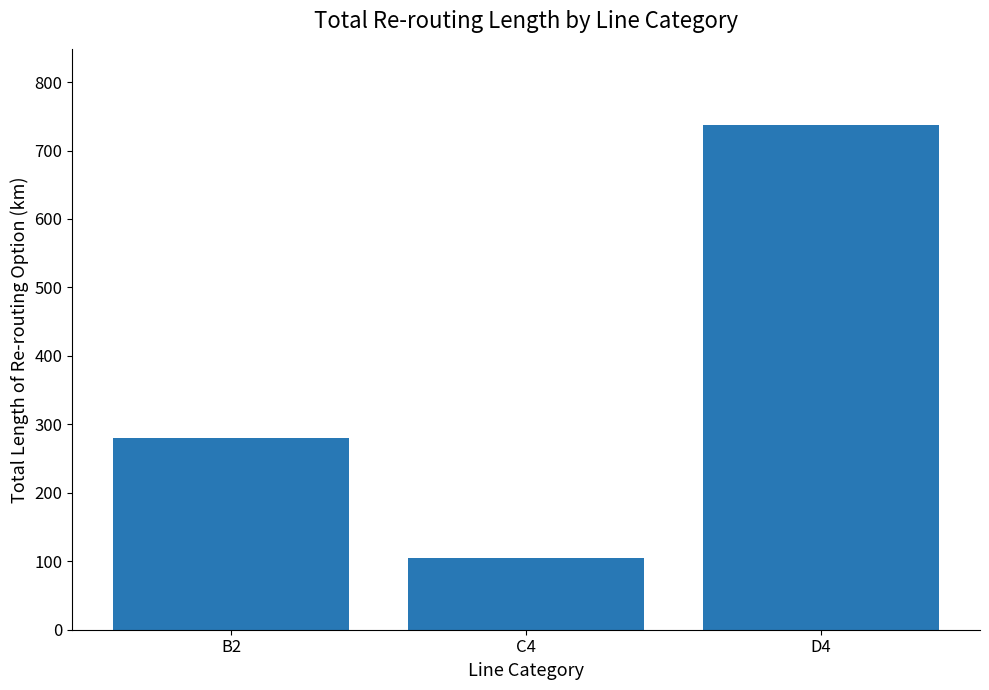

Reading left to right, what are all the values shown in this chart?

B2=280.4	C4=104.5	D4=737.9